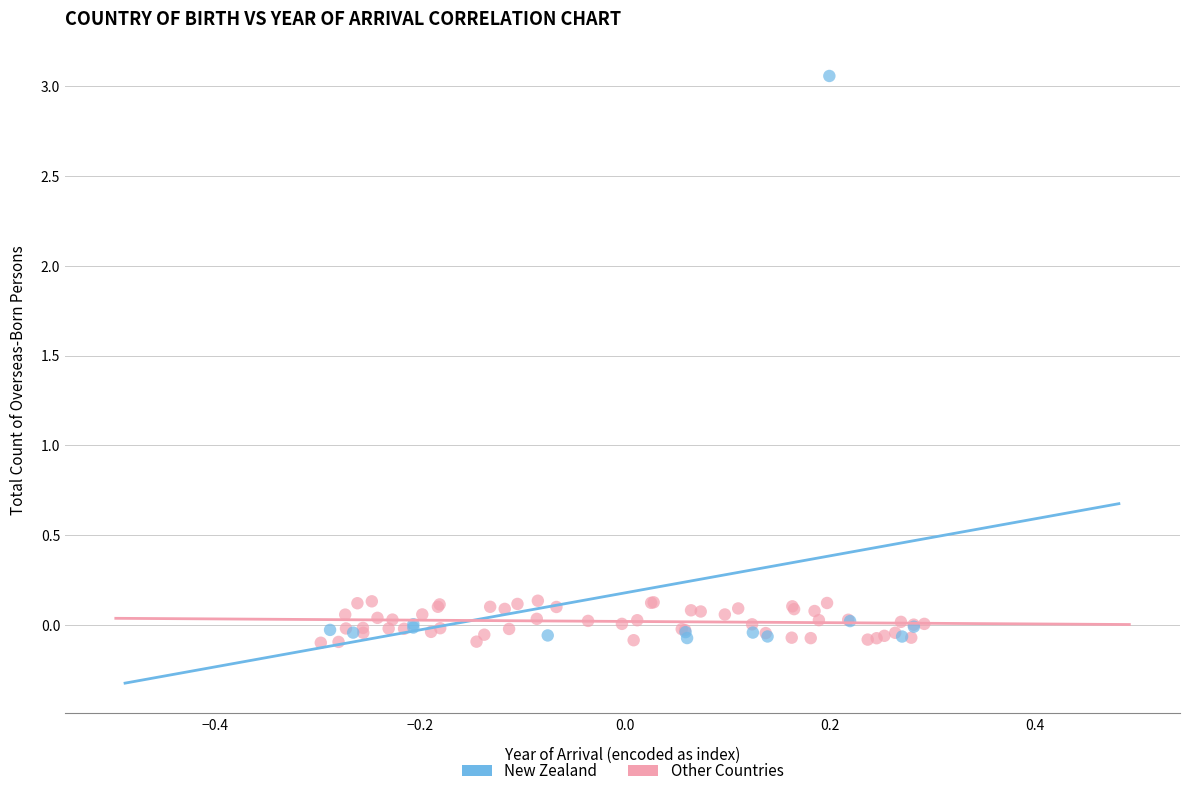

Which series contains the highest Y value?

New Zealand